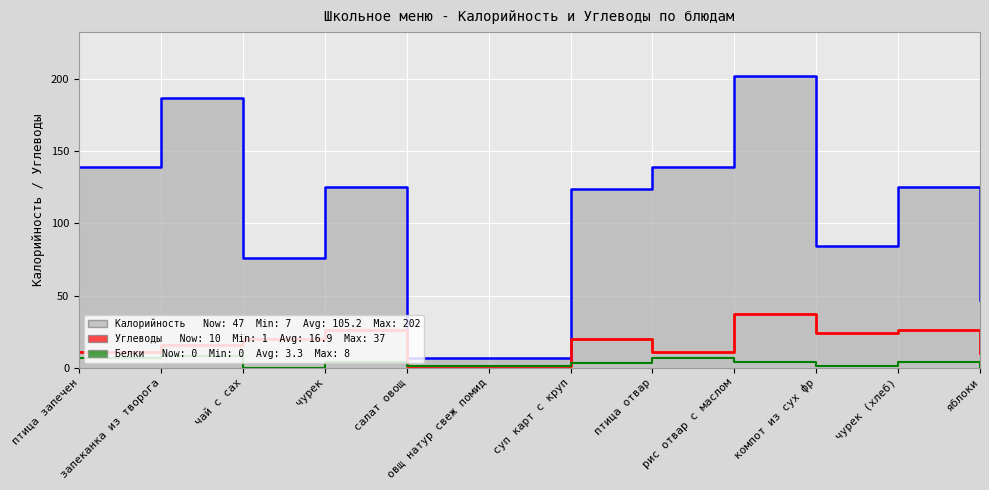

What is the sum of the Углеводы values at овщ натур свеж помид and салат овощ?

2